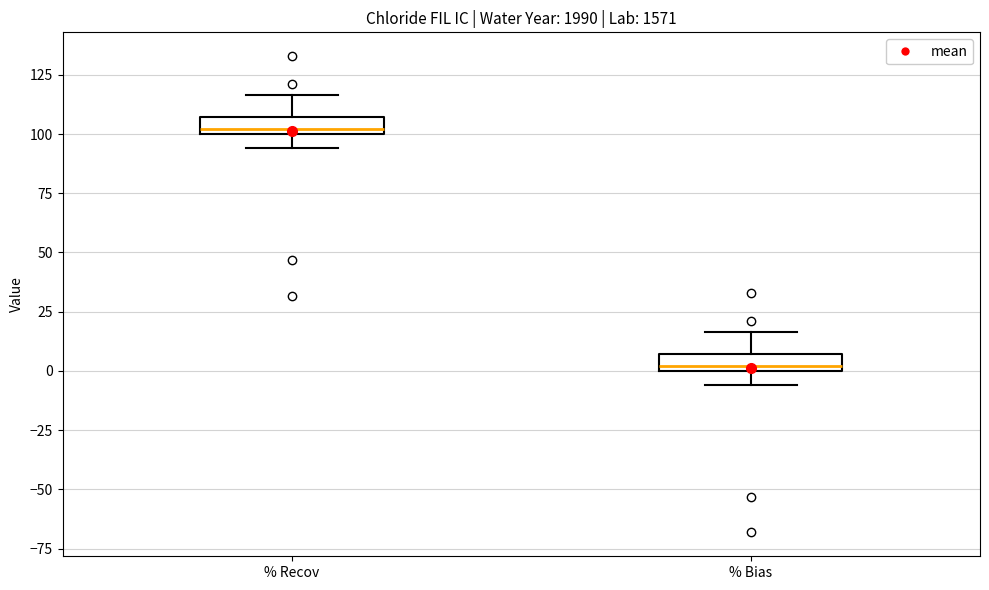

Where is the lower edge of the box for % Recov on the y-axis? The values are not printed on the chart, so give them approximately, as read against the axis.

100